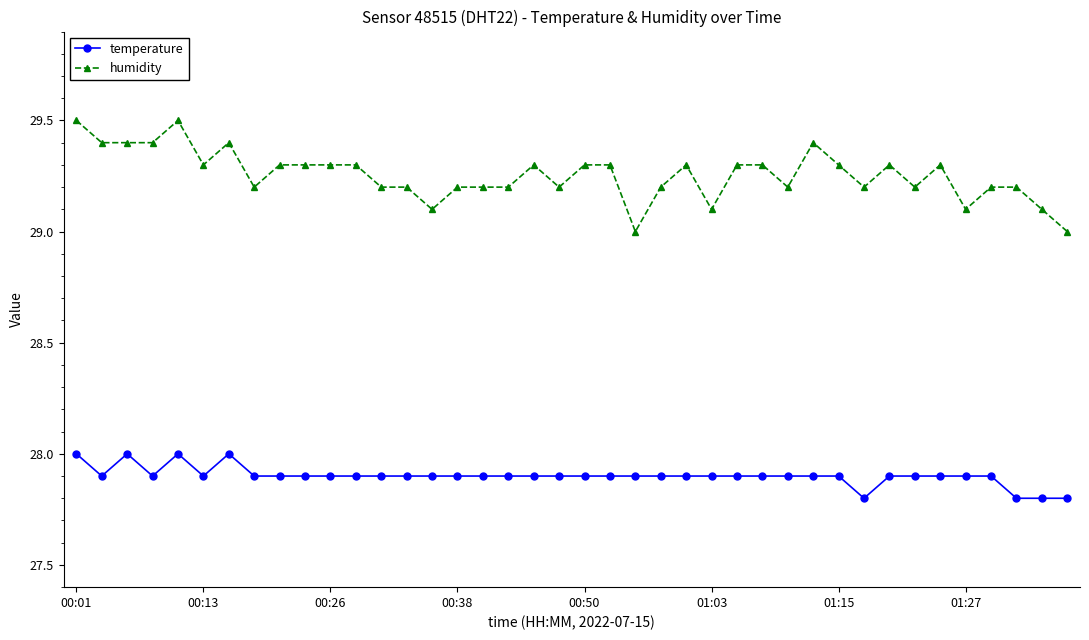

What is the sum of all humidity values?

1170.2